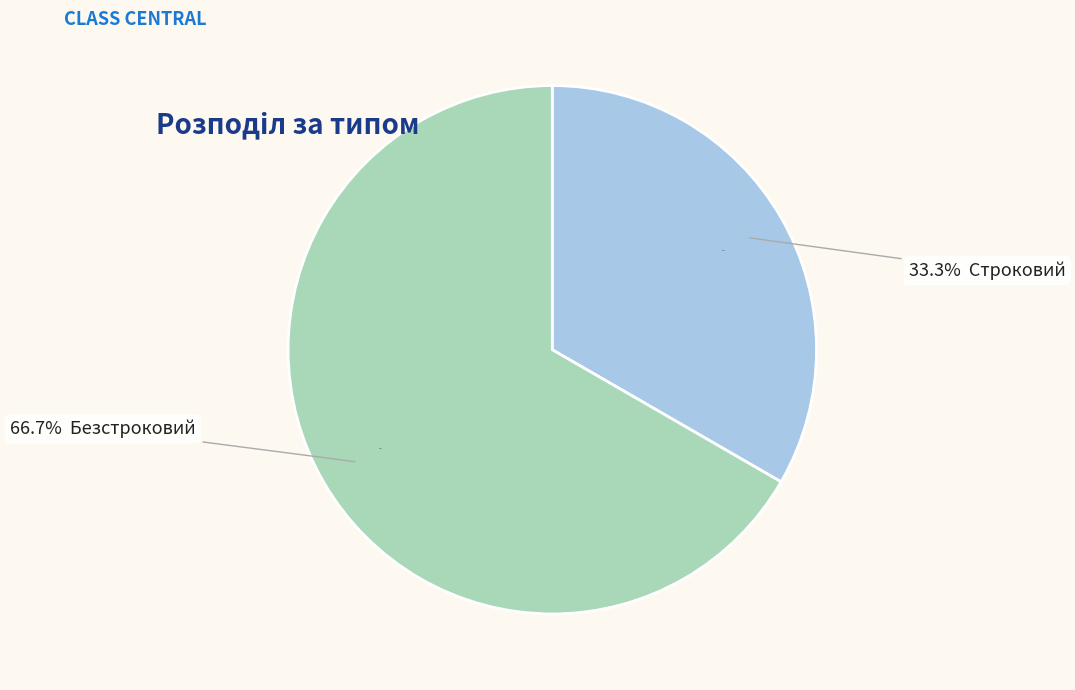

What is the smallest slice in the pie chart?

Строковий